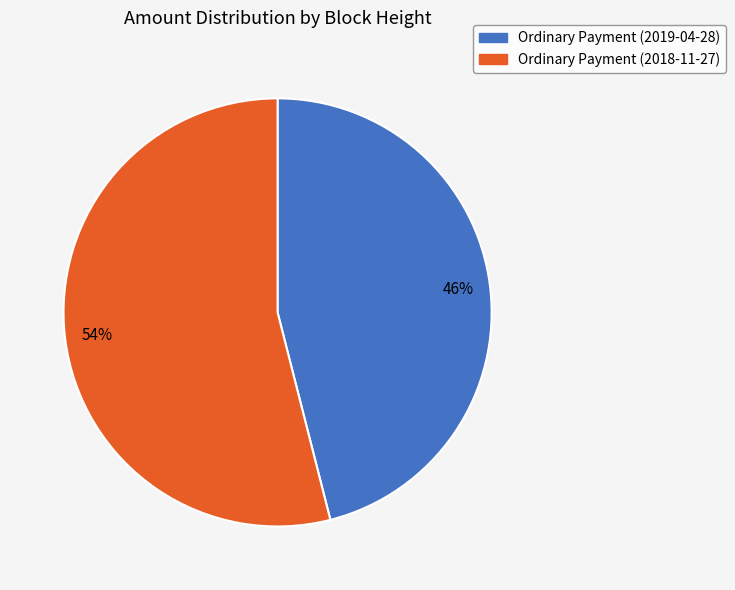

To the nearest percent, what is the difference between the largest and smallest slice percentages?

8%